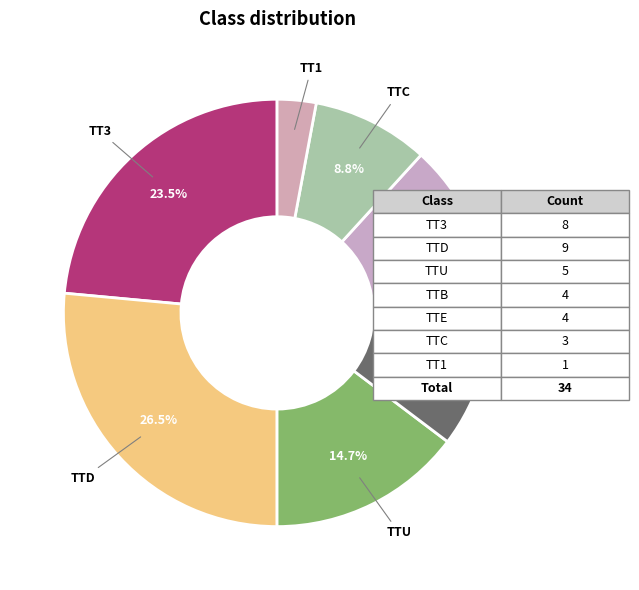

To the nearest percent, what percentage of the pie is TTB?

12%